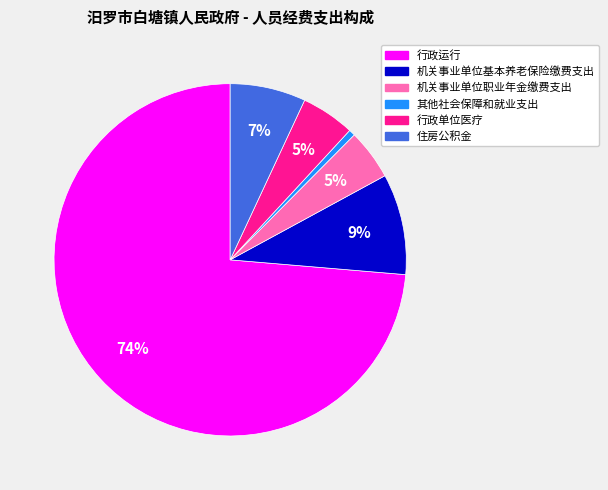

Is the sum of 住房公积金 and 行政运行 greater than half?

Yes